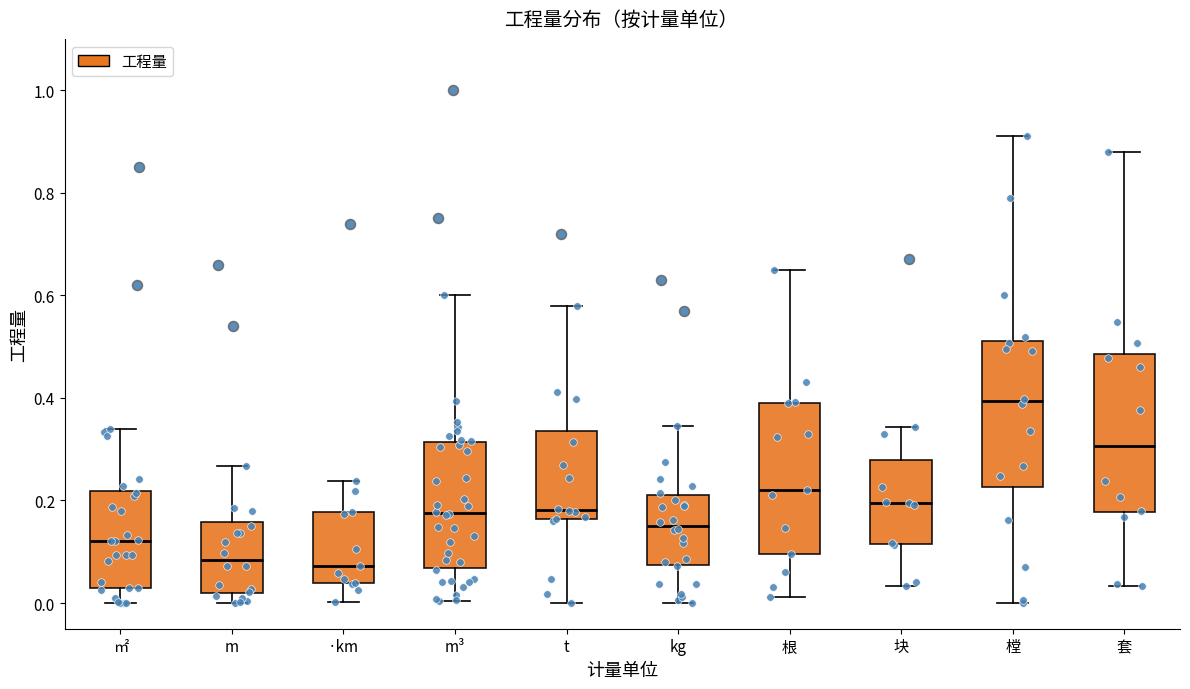

Reading left to right, read every box against the y-axis: the position of its median line, the range the box covers, and the ends of its whiskers. The values are not printed on the chart, so give them approximately, as read against the axis.

㎡: median 0.12, box 0.02 to 0.22, whiskers 0.00 to 0.34
m: median 0.08, box 0.02 to 0.16, whiskers 0.00 to 0.26
·km: median 0.08, box 0.04 to 0.18, whiskers 0.00 to 0.24
m³: median 0.18, box 0.06 to 0.32, whiskers 0.00 to 0.60
t: median 0.18, box 0.16 to 0.34, whiskers 0.00 to 0.58
kg: median 0.16, box 0.08 to 0.22, whiskers 0.00 to 0.34
根: median 0.22, box 0.10 to 0.40, whiskers 0.02 to 0.66
块: median 0.20, box 0.12 to 0.28, whiskers 0.04 to 0.34
樘: median 0.40, box 0.22 to 0.52, whiskers 0.00 to 0.92
套: median 0.30, box 0.18 to 0.48, whiskers 0.04 to 0.88